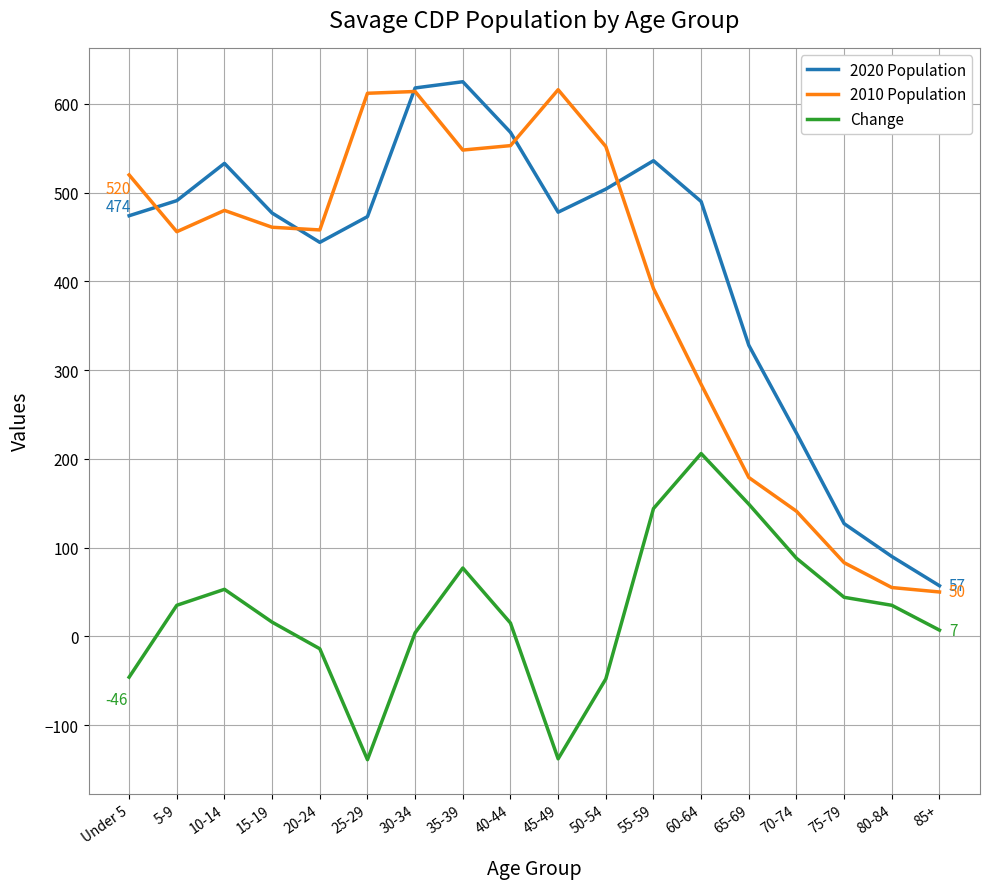

What is the maximum value shown in the chart?

625